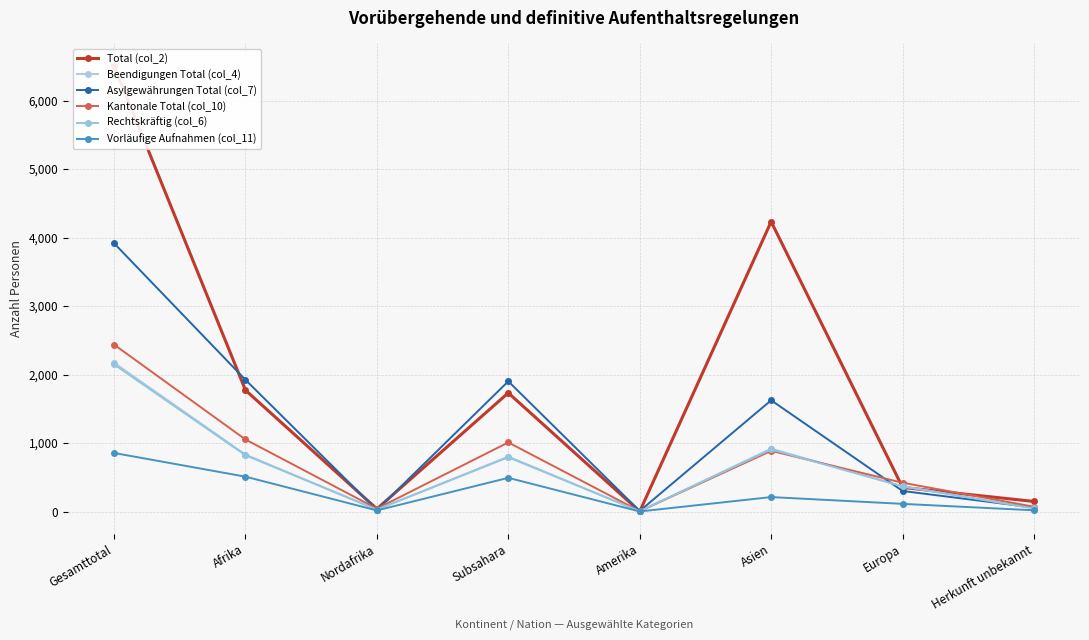

What is the sum of the Rechtskräftig (col_6) values at Asien and Amerika?

913